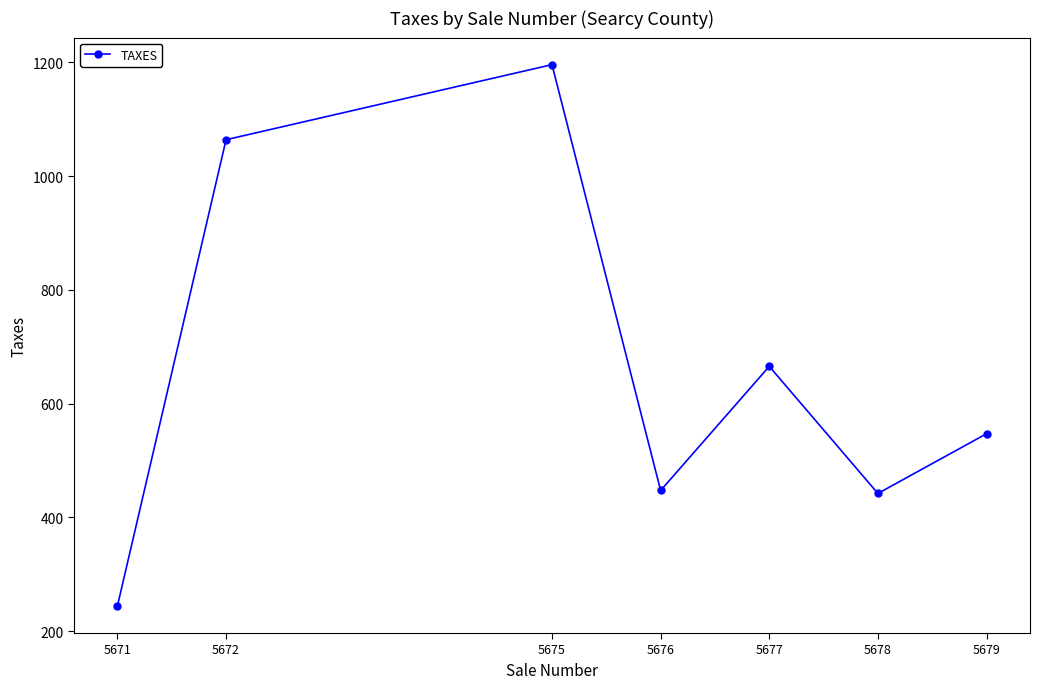

What is the value of the 4th point from the left?

447.2